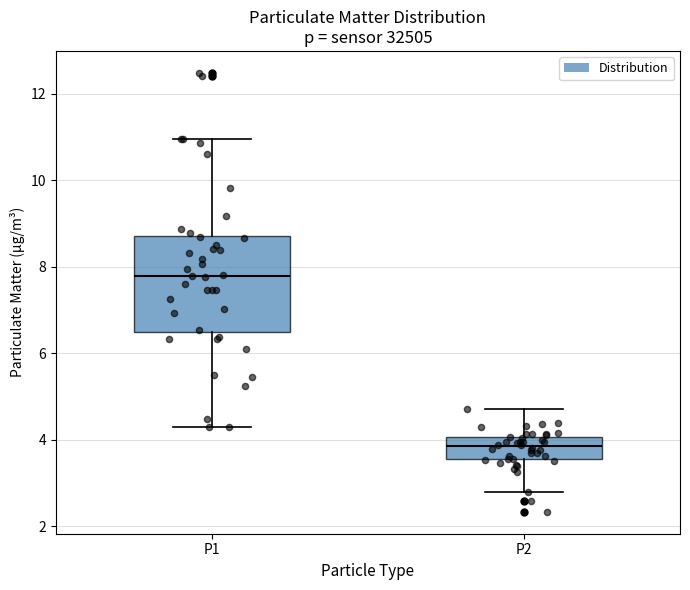

Reading left to right, transcribe this box plot: for each box, give where its median line is, the range the box spans, and where its two whiskers end, as read against the y-axis. The values are not printed on the chart, so give them approximately, as read against the axis.

P1: median 7.8, box 6.4 to 8.8, whiskers 4.2 to 11.0
P2: median 3.8, box 3.6 to 4.0, whiskers 2.8 to 4.8